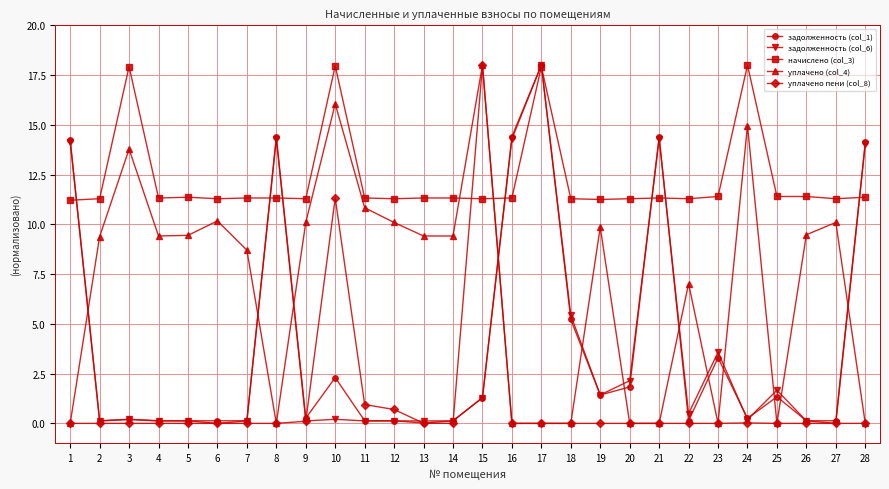

True or false: задолженность (col_1) has a value of 0.1 at 22.

True